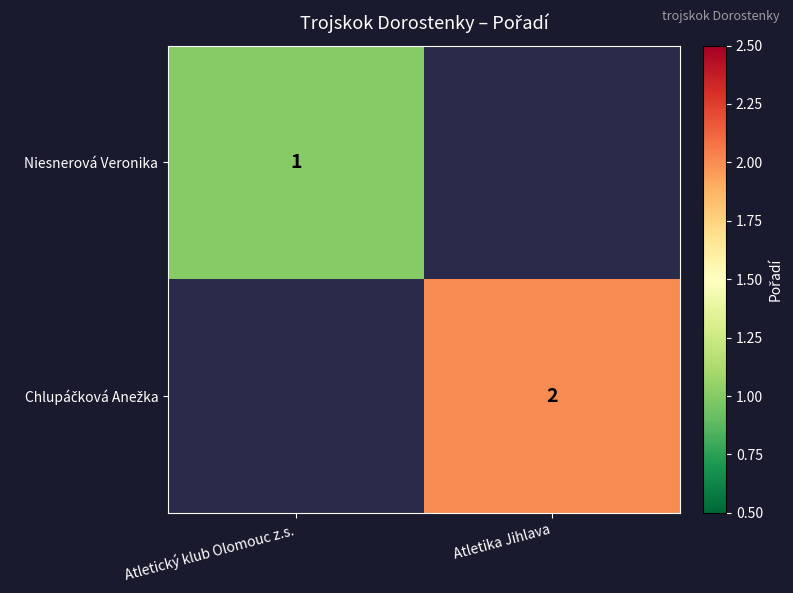

At which category does the chart reach its peak across all series?

Atletika Jihlava